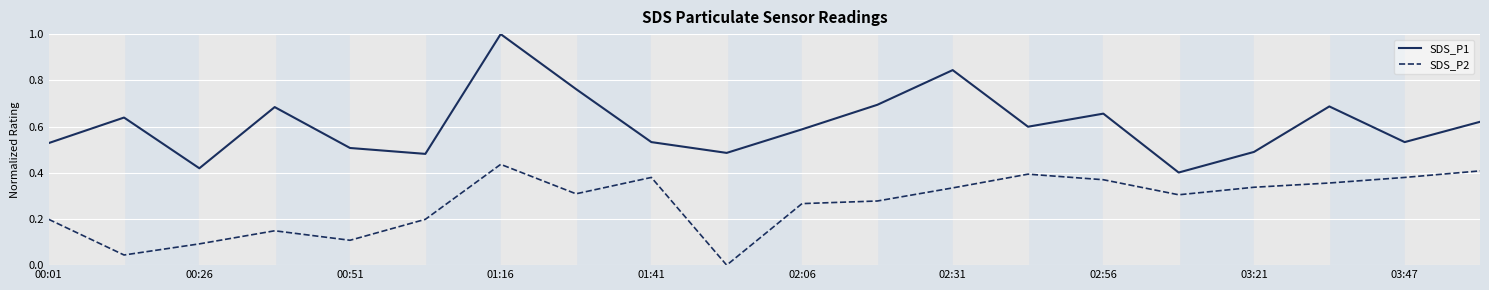

How many distinct data groups are displayed?

2